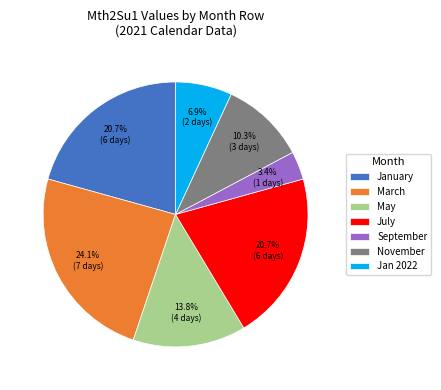

Does May represent more than half of the total?

No